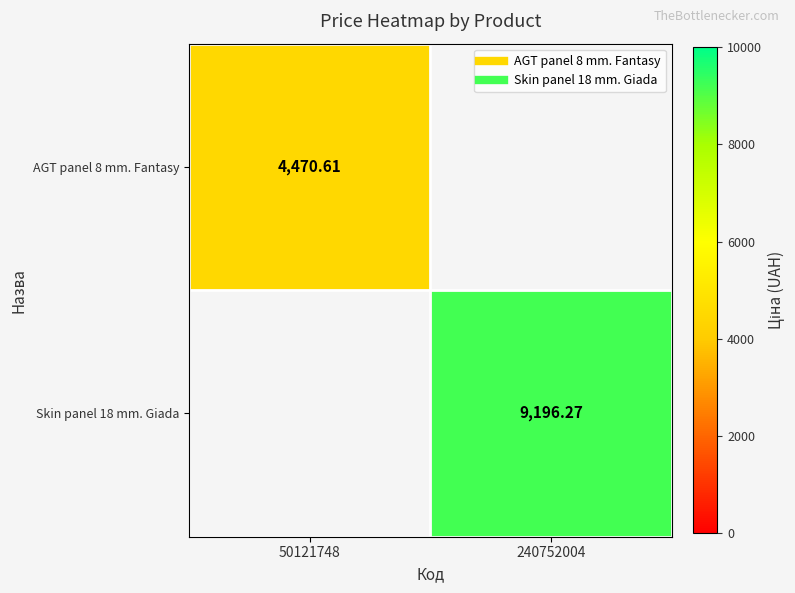

What is the smallest value displayed?

4470.6